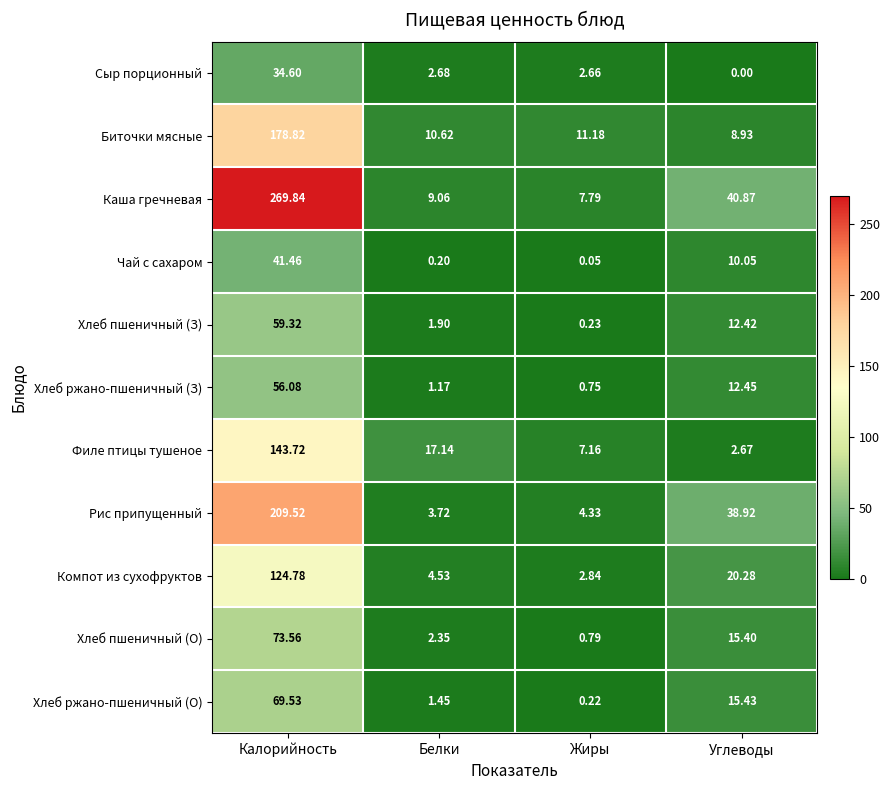

Rank the series at Калорийность from lowest to highest value.

Сыр порционный, Чай с сахаром, Хлеб ржано-пшеничный (З), Хлеб пшеничный (З), Хлеб ржано-пшеничный (О), Хлеб пшеничный (О), Компот из сухофруктов, Филе птицы тушеное, Биточки мясные, Рис припущенный, Каша гречневая